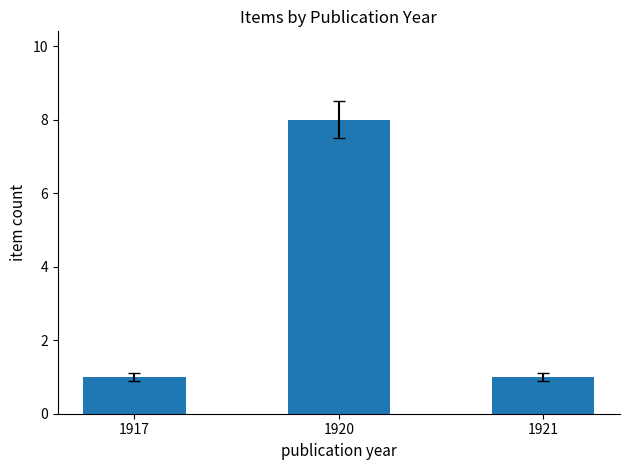

The value at 1921 is 2. True or false?

False